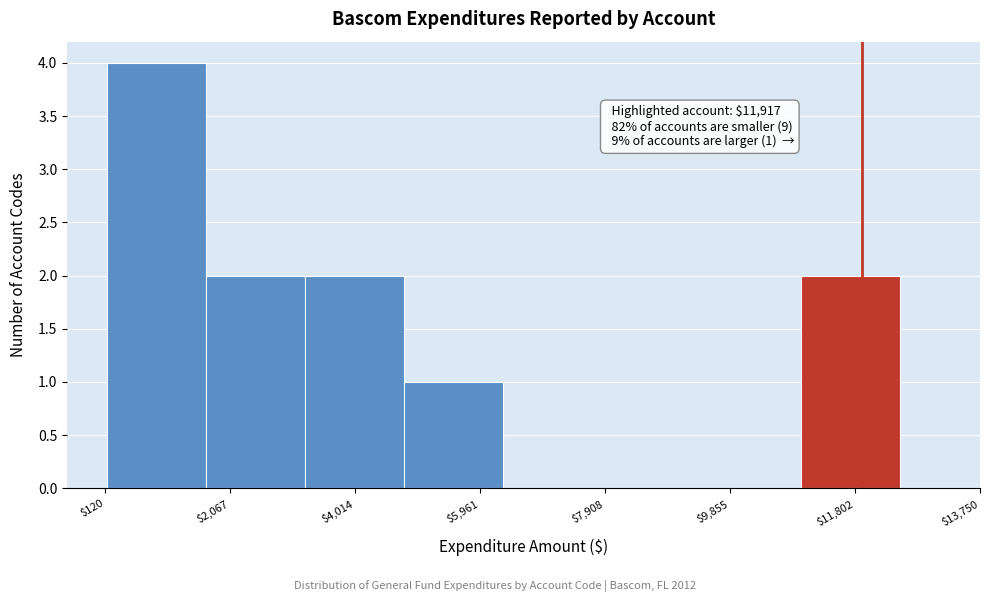

Which range on the x-axis has the tallest bar?

200 to 1600